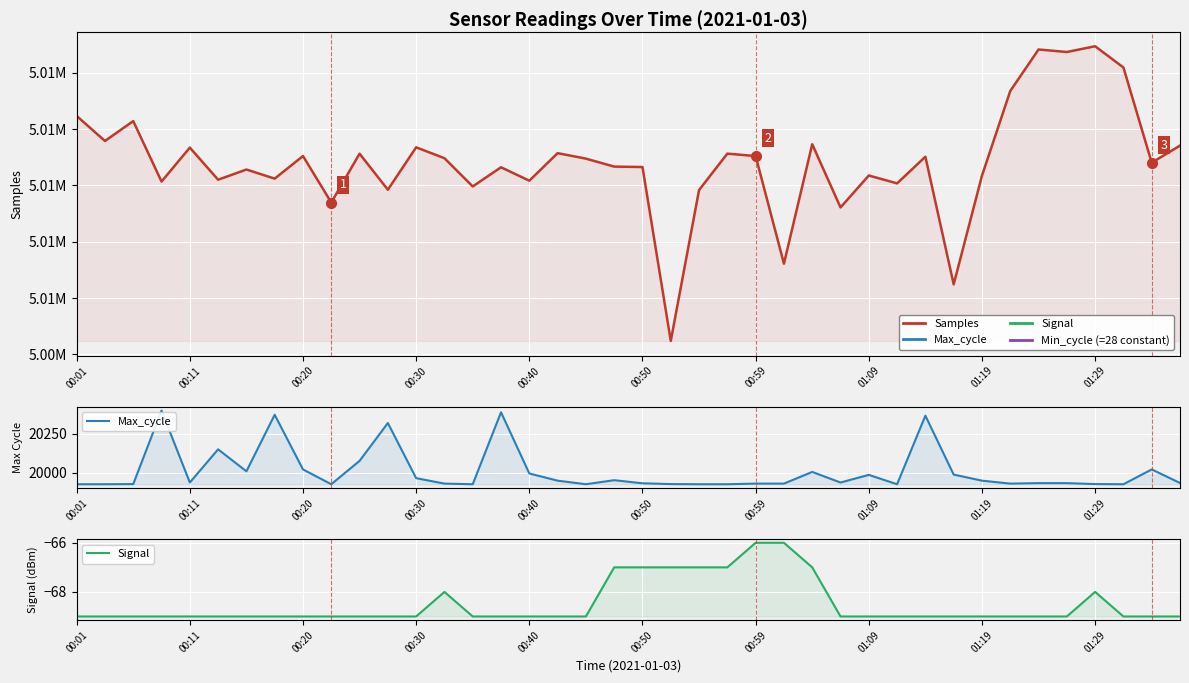

What is the minimum value for Samples?

5004481